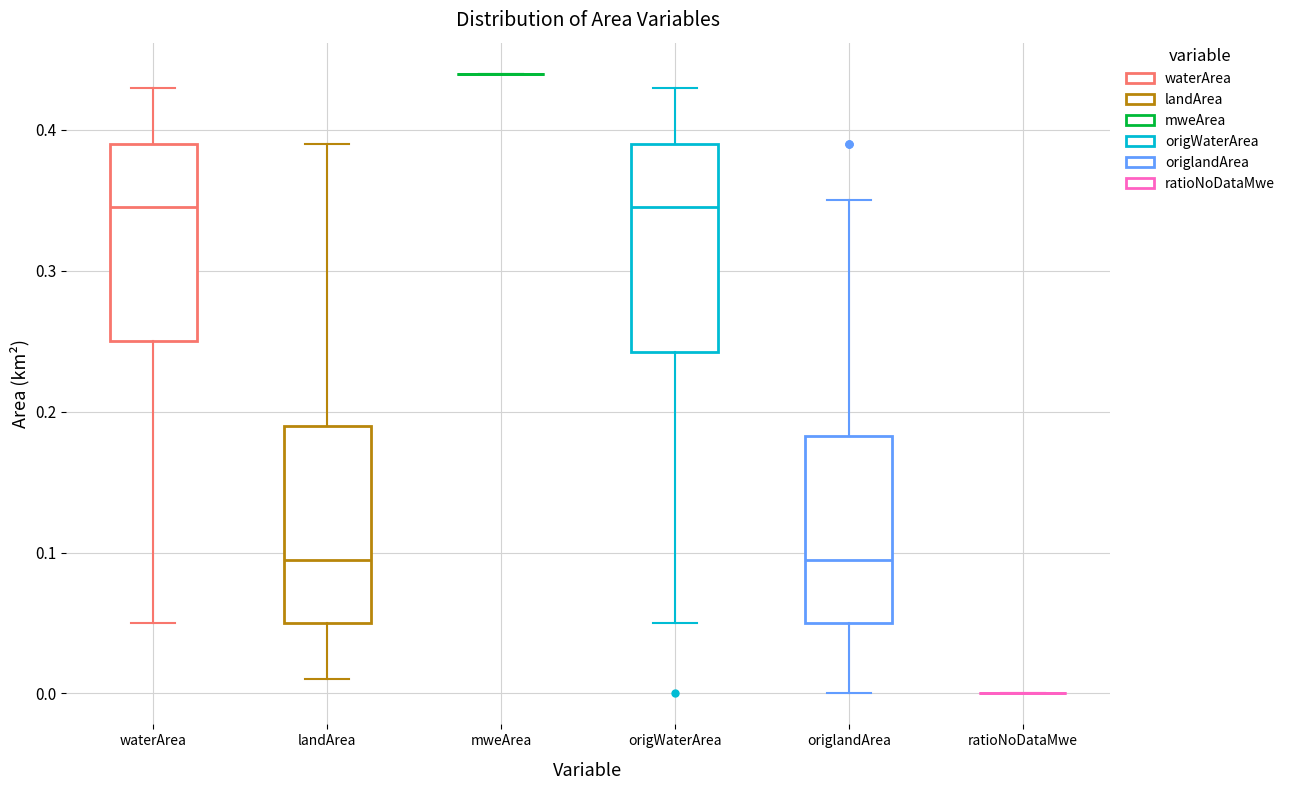

Reading left to right, read every box against the y-axis: the position of its median line, the range the box covers, and the ends of its whiskers. The values are not printed on the chart, so give them approximately, as read against the axis.

waterArea: median 0.35, box 0.25 to 0.39, whiskers 0.05 to 0.43
landArea: median 0.10, box 0.05 to 0.19, whiskers 0.01 to 0.39
mweArea: box collapsed to a line at 0.44, whiskers 0.44 to 0.44
origWaterArea: median 0.35, box 0.24 to 0.39, whiskers 0.05 to 0.43
origlandArea: median 0.10, box 0.05 to 0.18, whiskers 0.00 to 0.35
ratioNoDataMwe: box collapsed to a line at 0.00, whiskers 0.00 to 0.00